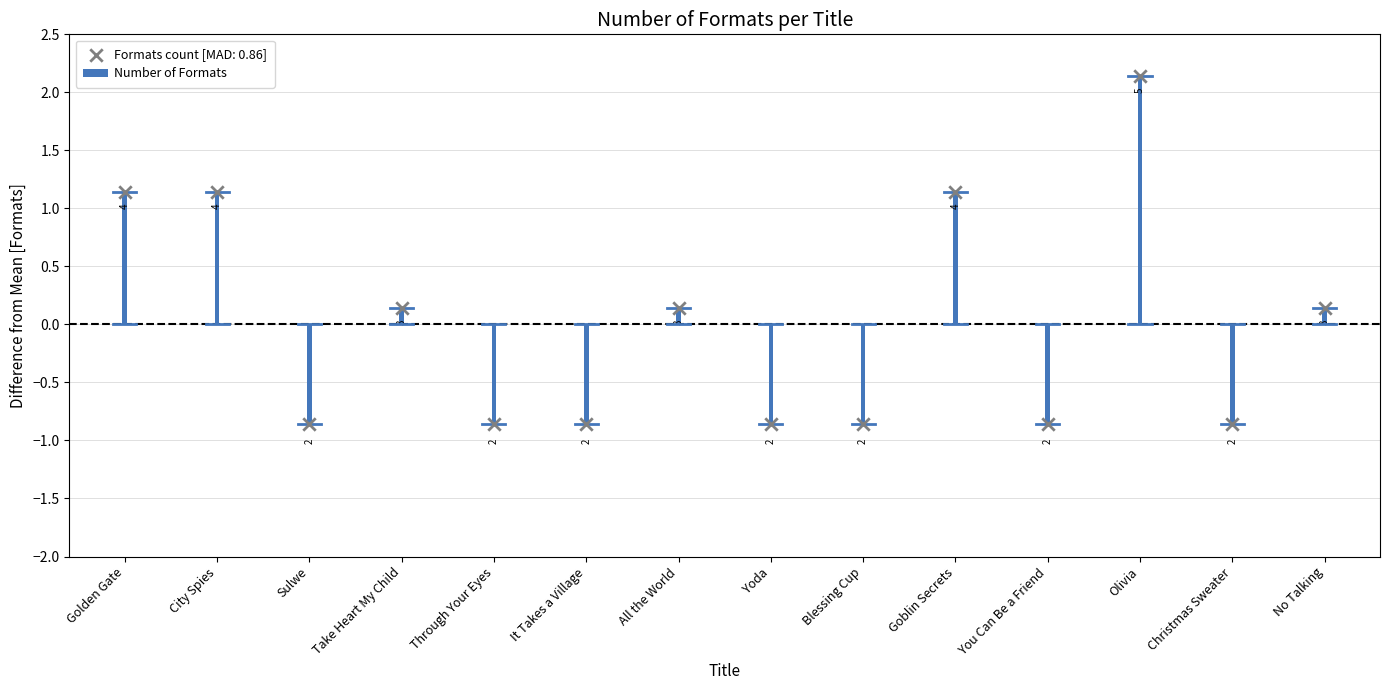

Between Yoda and Blessing Cup, which is larger?

Yoda